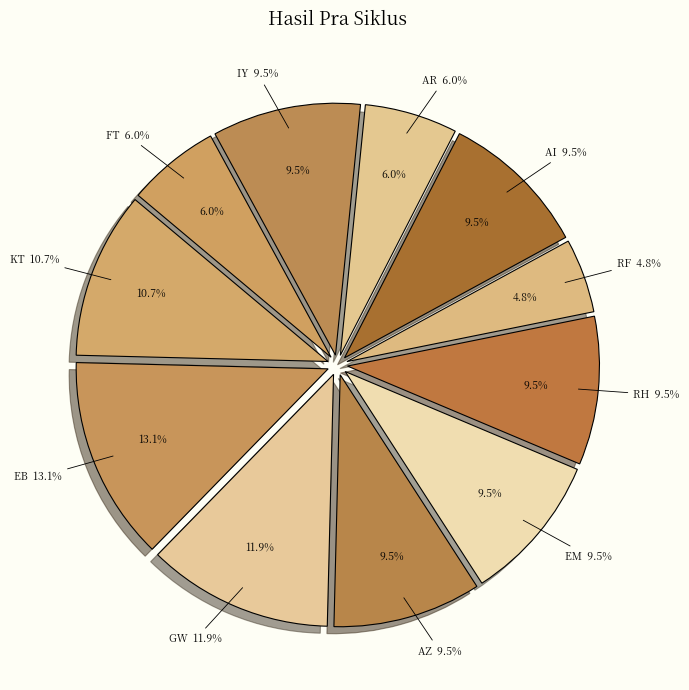

What is the smallest slice in the pie chart?

RF